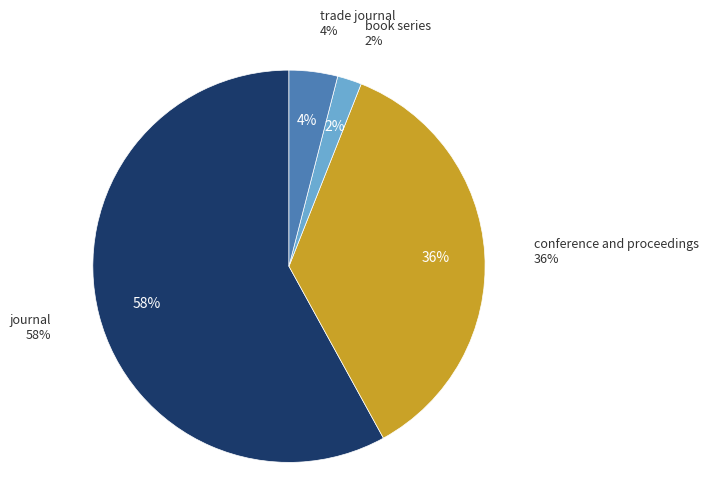

What percentage is NOT represented by journal?

42.0%